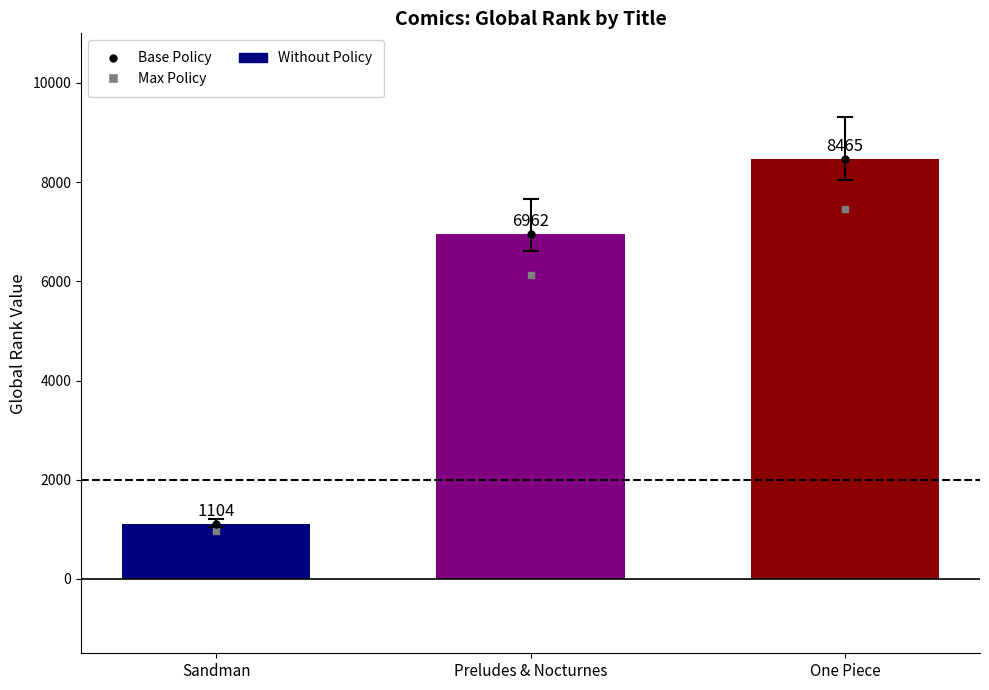

What is the difference between the maximum and minimum values?

7361